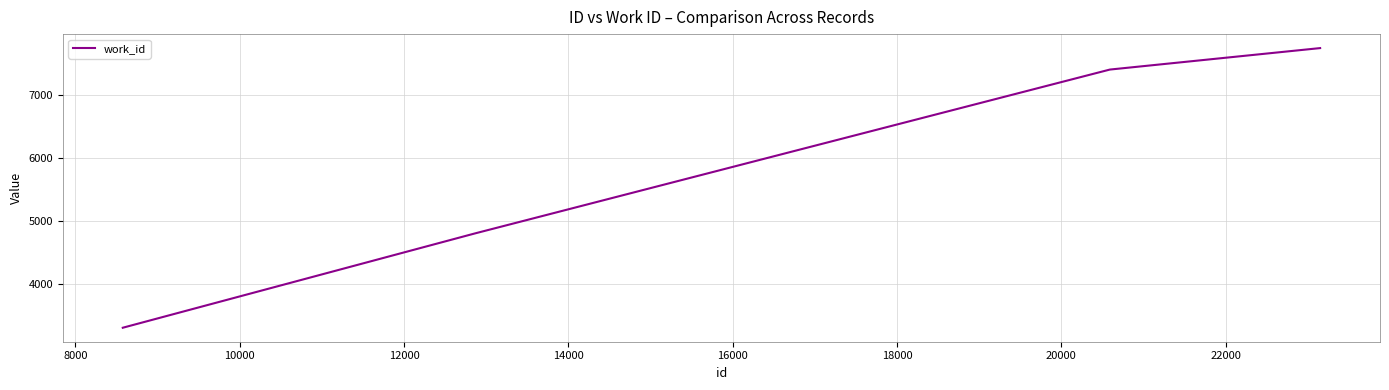

True or false: there are more than 1 points higher than both neighbors.

False